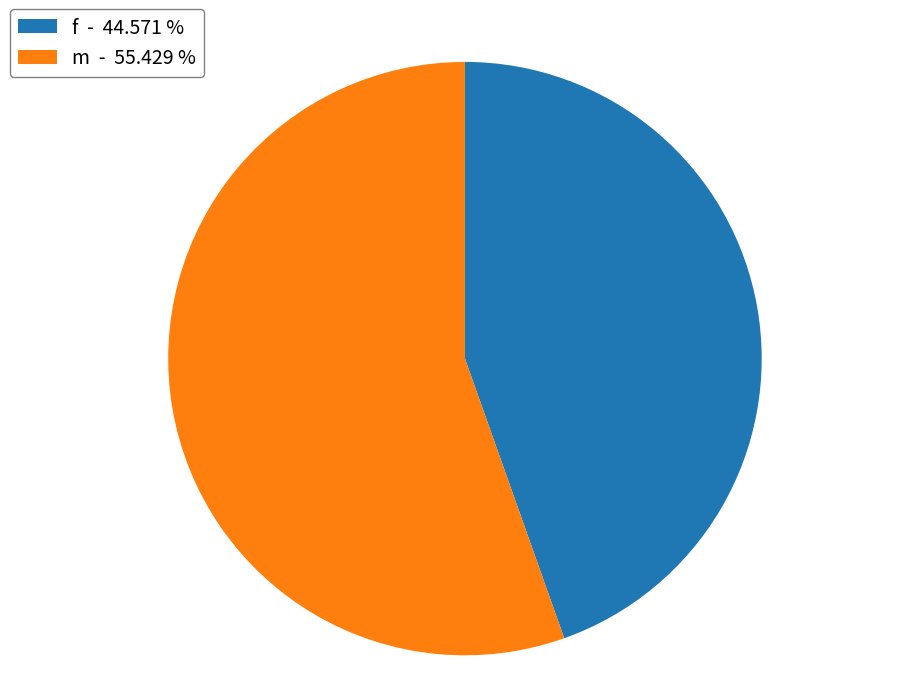

Count the number of slices in the pie.

2